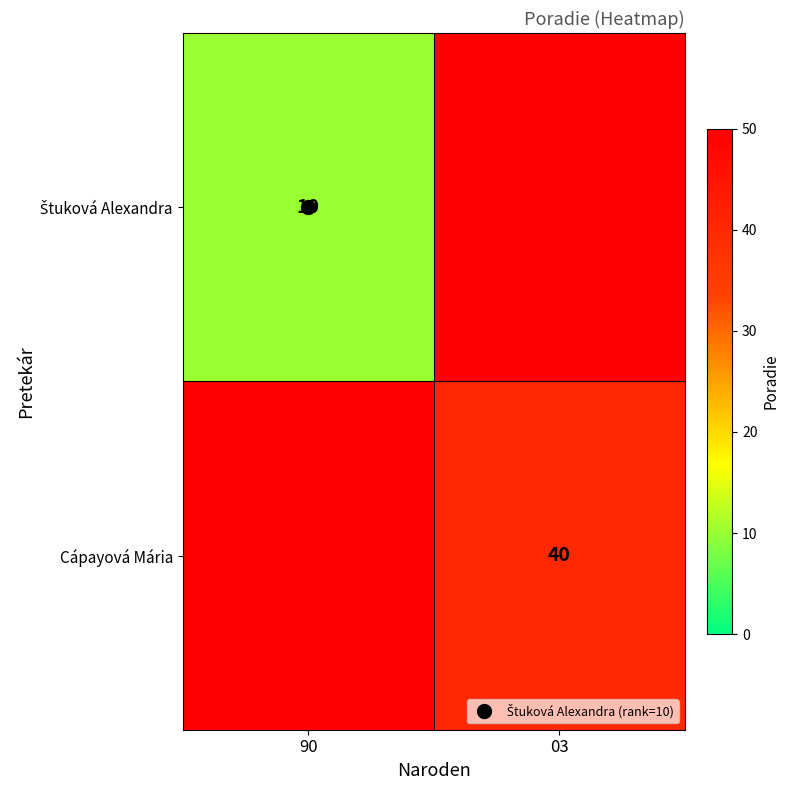

Rank the series at 03 from highest to lowest value.

Štuková Alexandra, Cápayová Mária